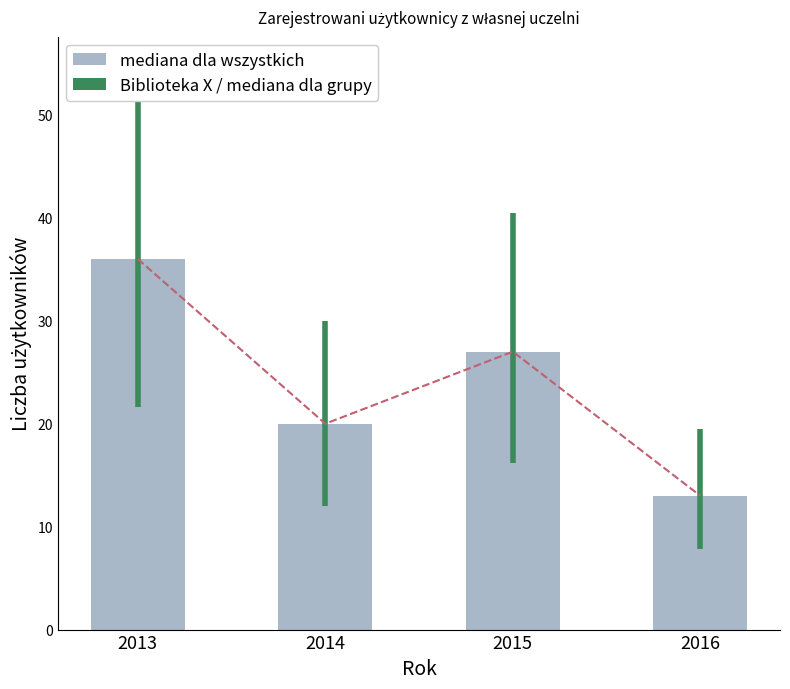

What is the value of the 3rd bar from the left?

27